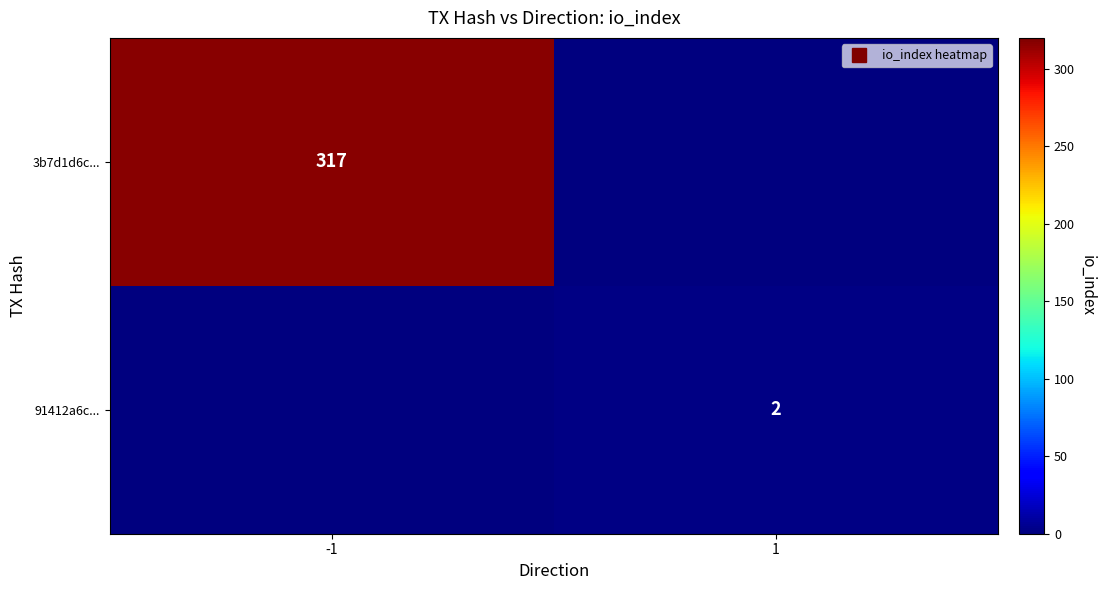

Rank the series at -1 from lowest to highest value.

91412a6c..., 3b7d1d6c...